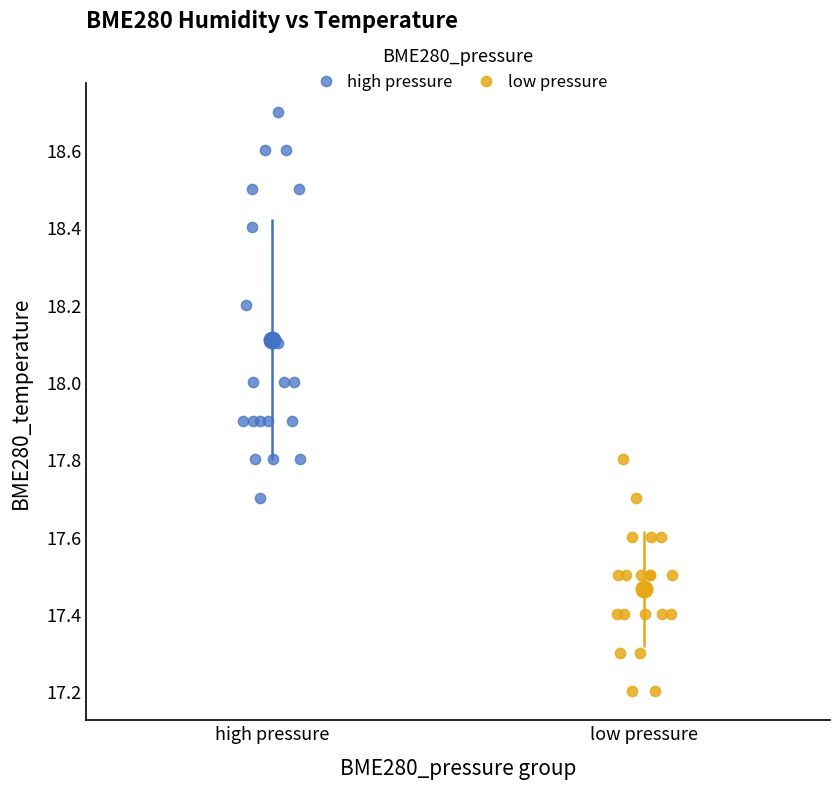

Which series has the largest Y range (max minus min)?

high pressure